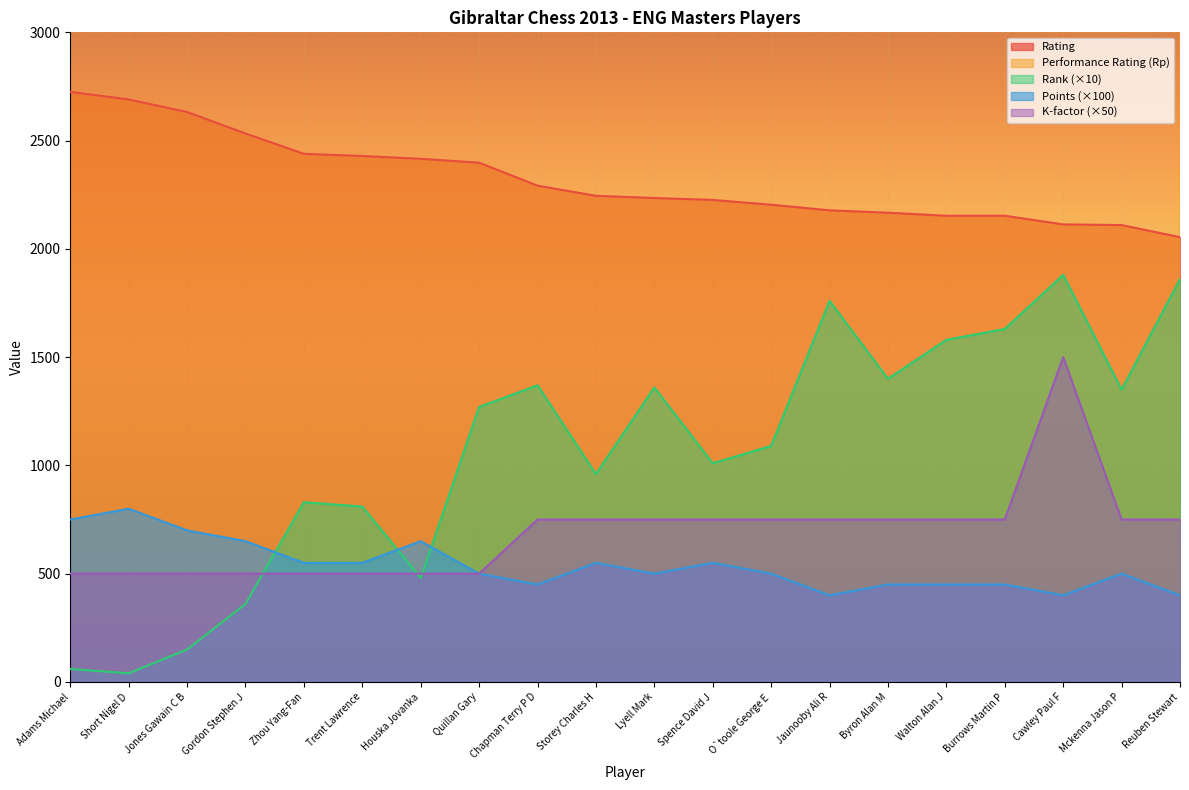

The value of Rp at Mckenna Jason P is 50240. True or false?

False